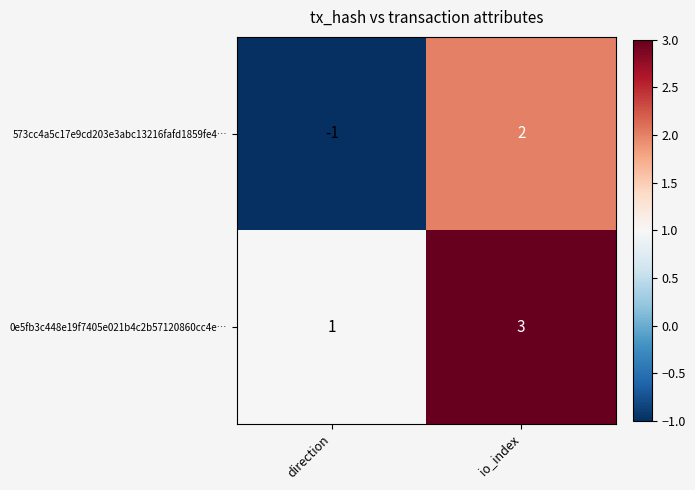

True or false: 0e5fb3c448e19f7405e021b4c2b57120860cc4e… has a value of 2 at direction.

False